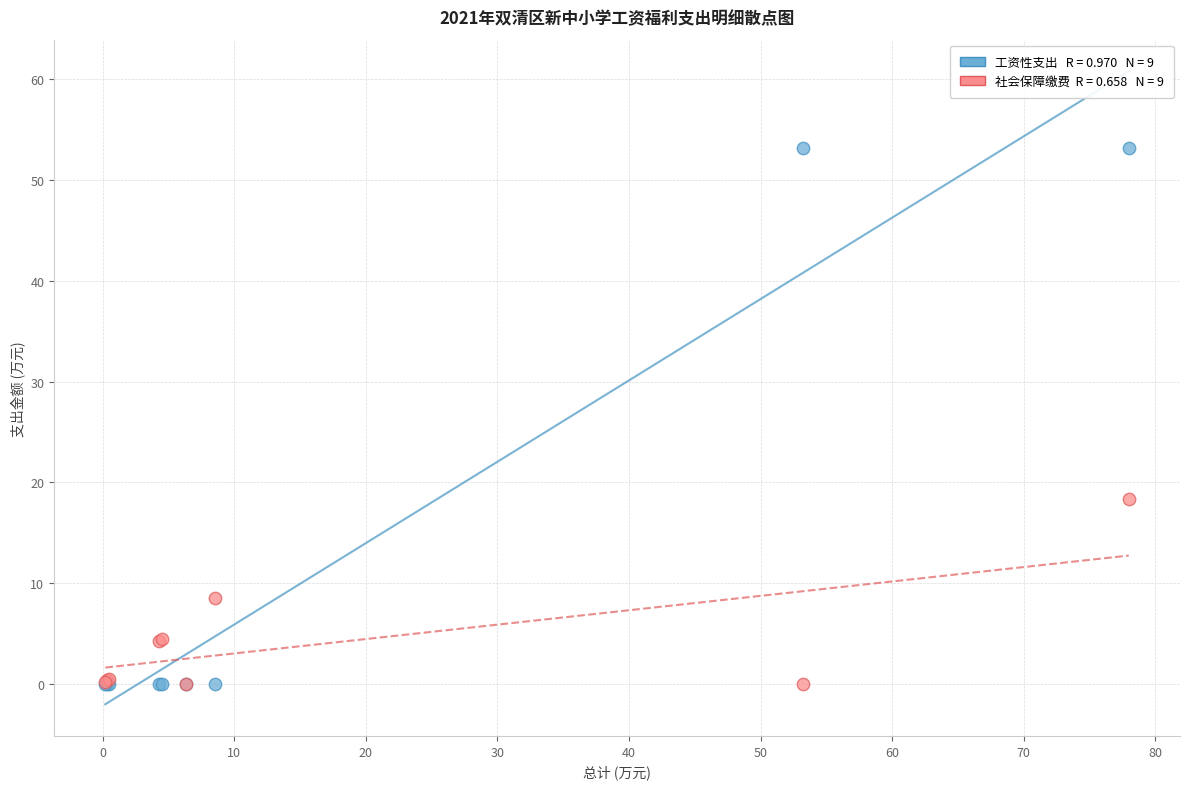

Across all series, what Y value is closest to 26?

18.4